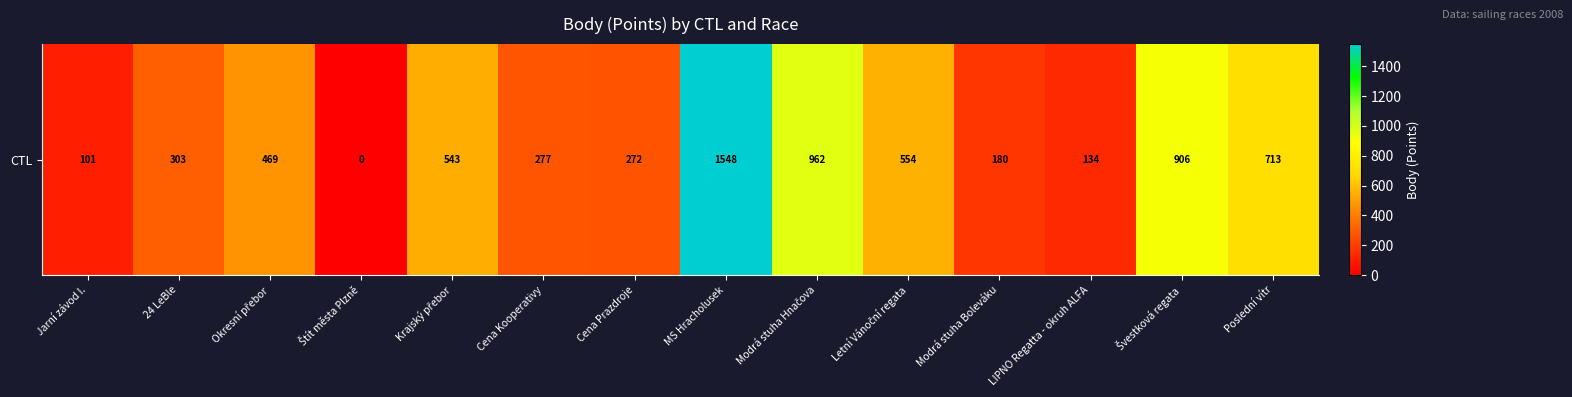

At which label does the data first exceed 469?

Krajský přebor